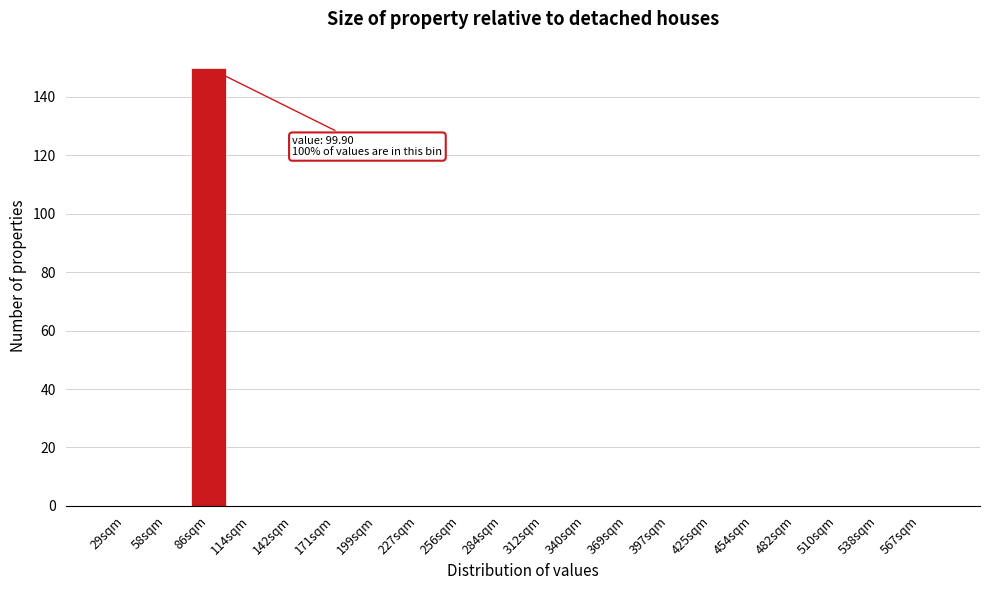

Reading left to right, what are all the values shown in this chart?

29sqm=0	58sqm=0	86sqm=150	114sqm=0	142sqm=0	171sqm=0	199sqm=0	227sqm=0	256sqm=0	284sqm=0	312sqm=0	340sqm=0	369sqm=0	397sqm=0	425sqm=0	454sqm=0	482sqm=0	510sqm=0	538sqm=0	567sqm=0